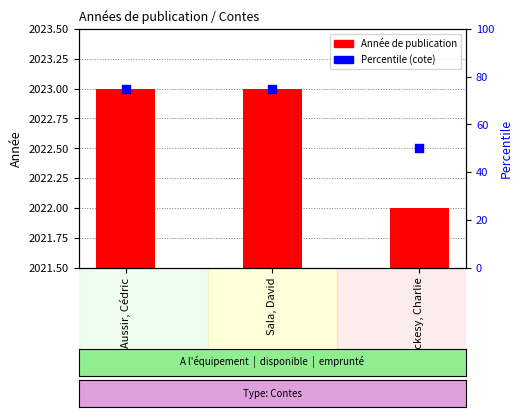

Approximately how many times larger is the value at Sala, David compared to Mackesy, Charlie?

1.5